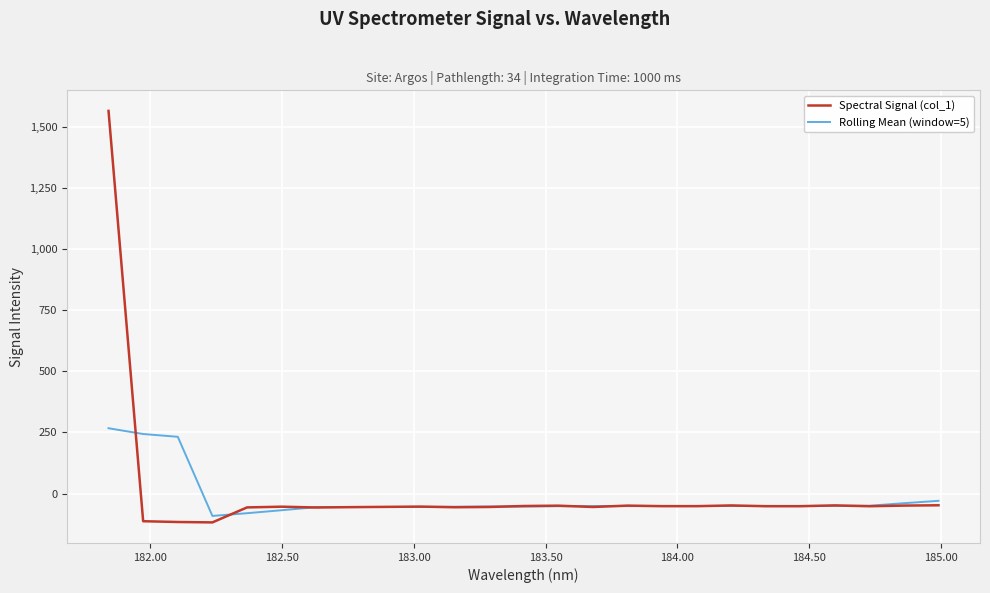

True or false: Spectral Signal (col_1) and Rolling Mean (window=5) cross at least once.

True